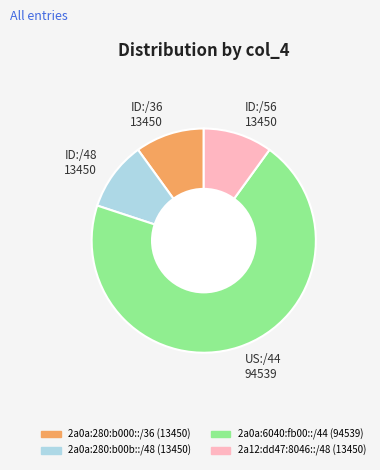

Which has a higher value, US:/44 94539 or ID:/48 13450?

US:/44 94539